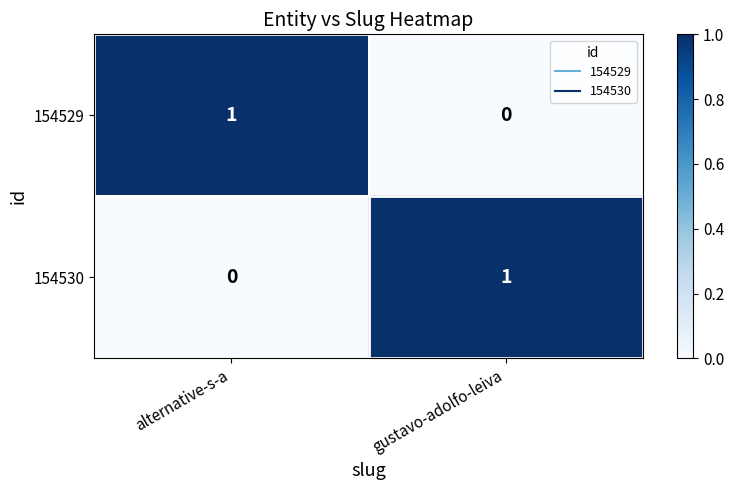

Where is 154530 nearest to the value 0?

alternative-s-a